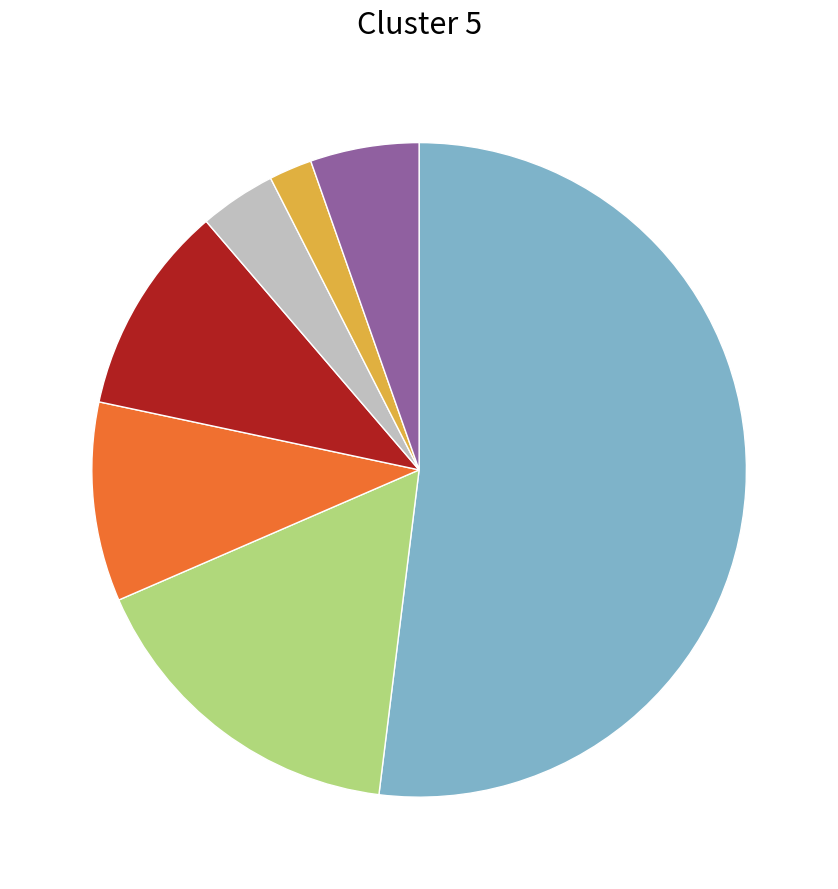

How many segments does this pie chart have?

7